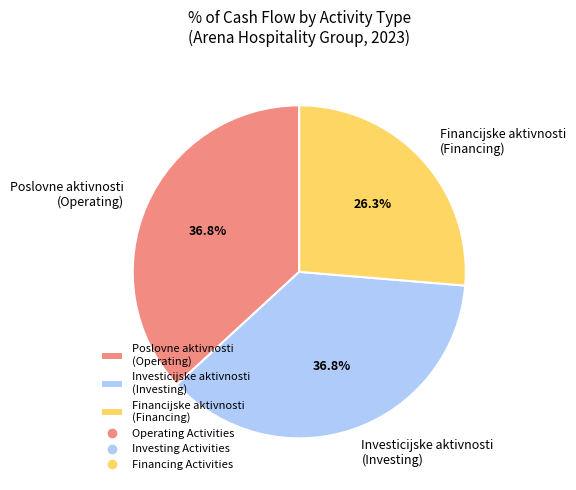

Combined, do Financijske aktivnosti (Financing) and Investicijske aktivnosti (Investing) account for over 50%?

Yes